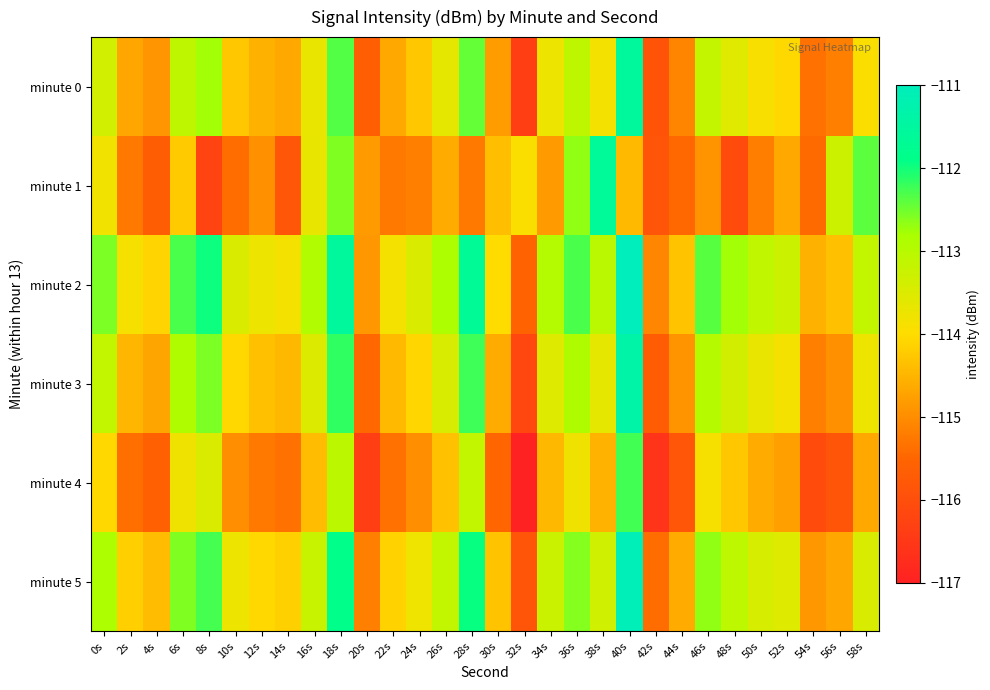

Rank the series by their maximum value, from highest to lowest.

minute 2, minute 5, minute 3, minute 0, minute 1, minute 4